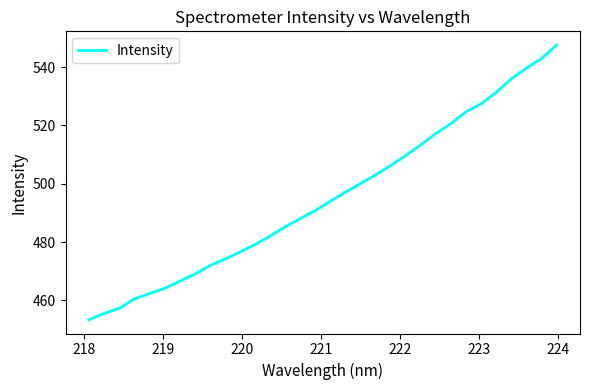

What is the smallest value displayed?

453.4